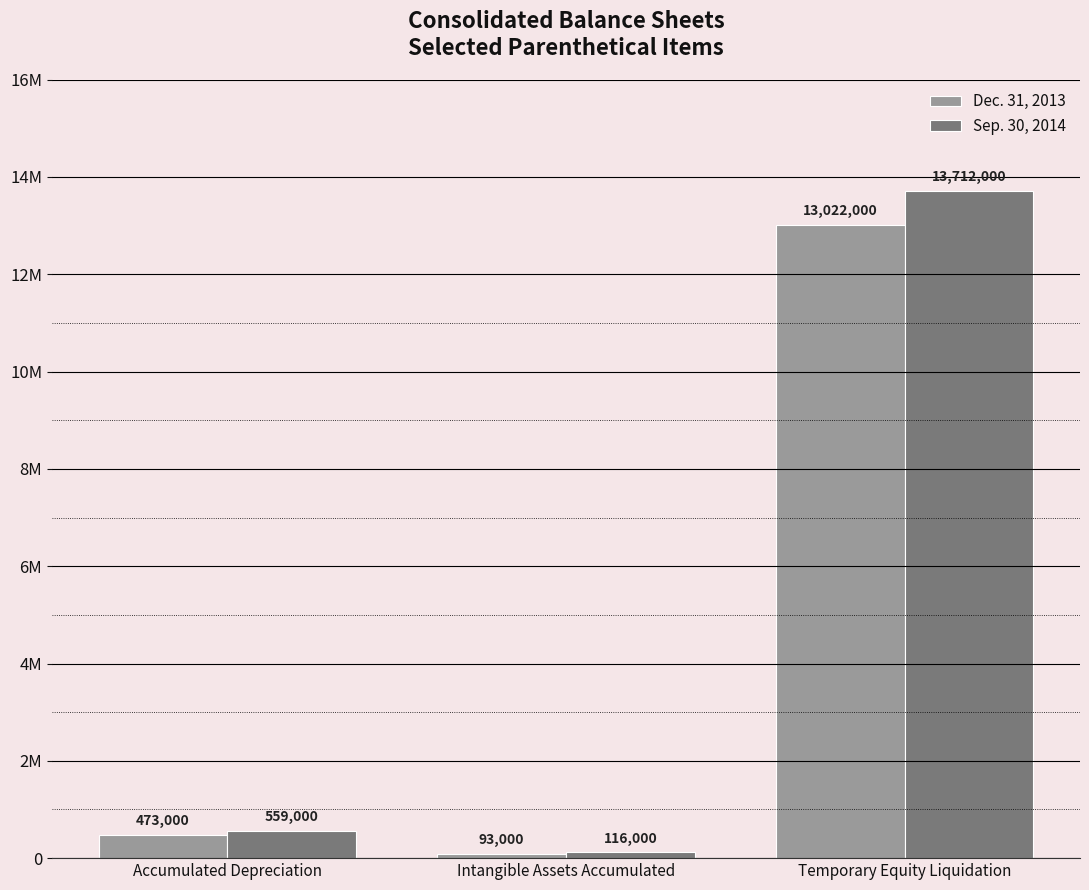

Reading left to right, extract all data points from this chart.

Dec. 31, 2013: Accumulated Depreciation=473000	Intangible Assets Accumulated=93000	Temporary Equity Liquidation=13022000
Sep. 30, 2014: Accumulated Depreciation=559000	Intangible Assets Accumulated=116000	Temporary Equity Liquidation=13712000